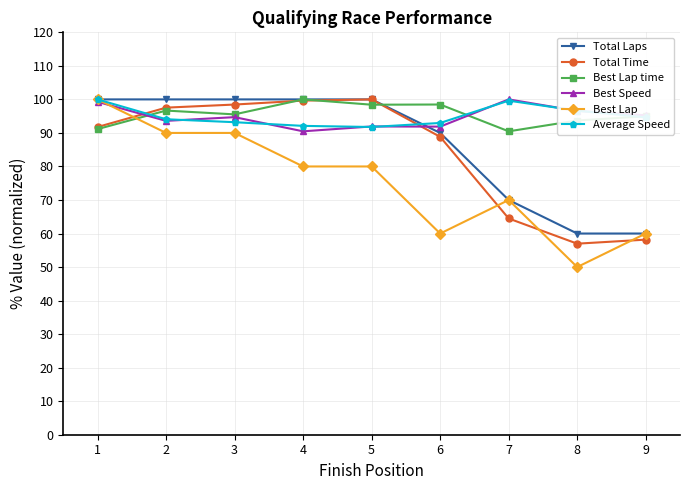

Is the value of Total Laps at 7 greater than the value of Total Time at 8?

Yes